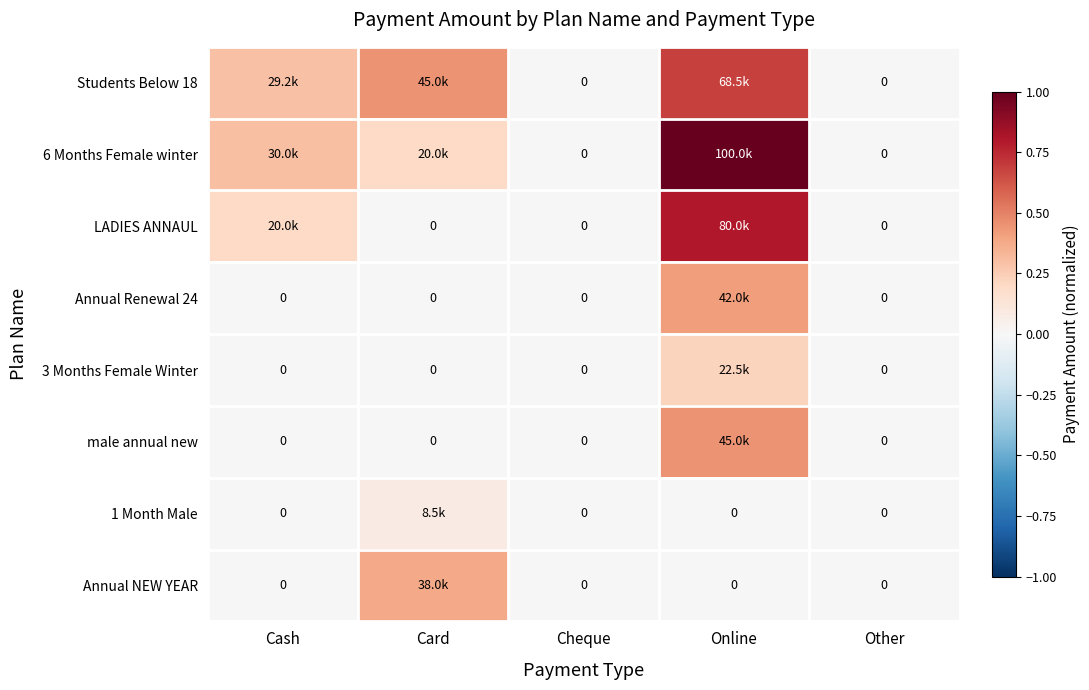

Is it true that 3 Months Female Winter equals 0.0 at Cheque?

True